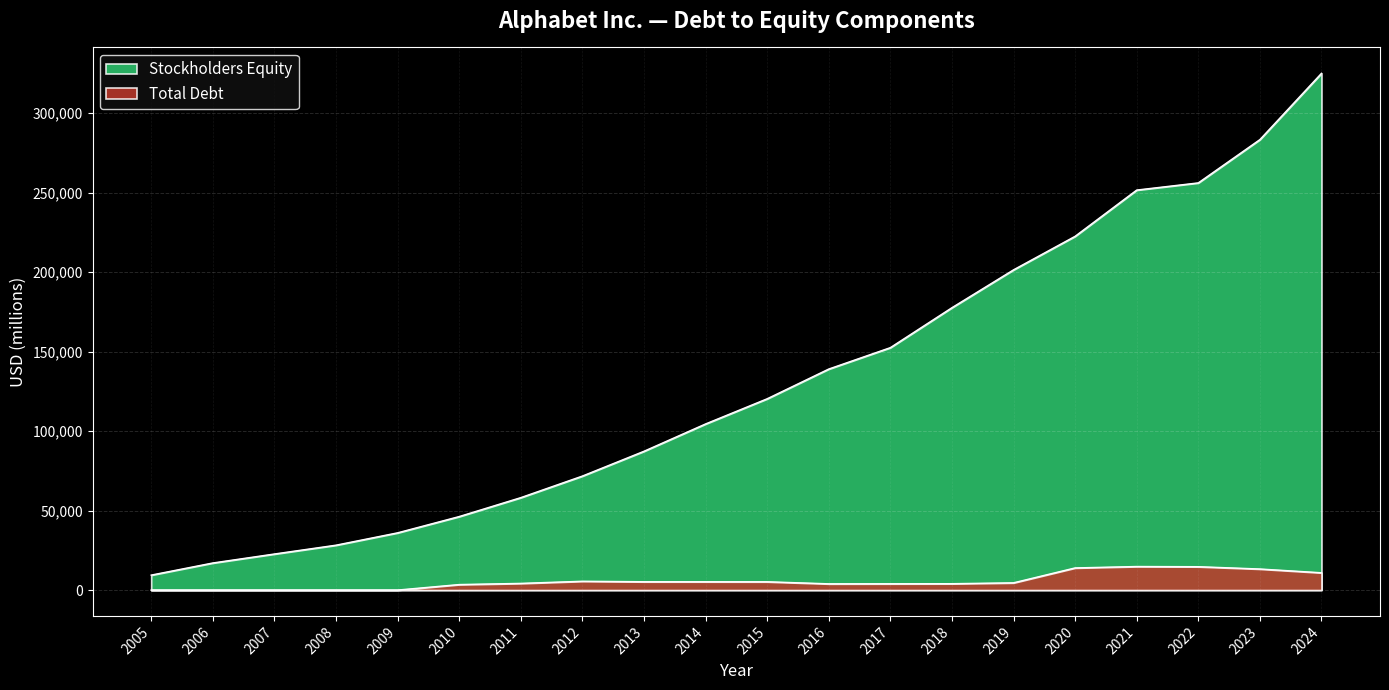

Which series has the widest spread of values?

Stockholders Equity